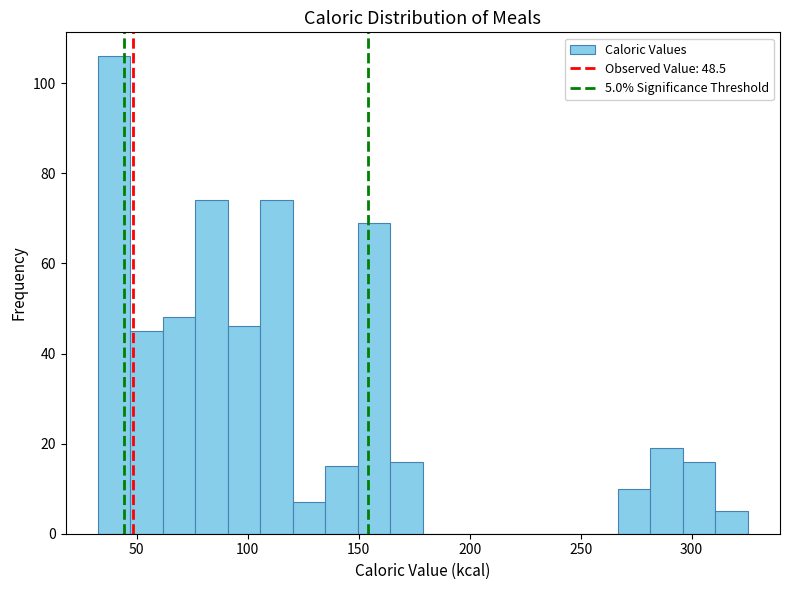

Read against the x-axis, roughly where is the centre of the tallest bar?

40